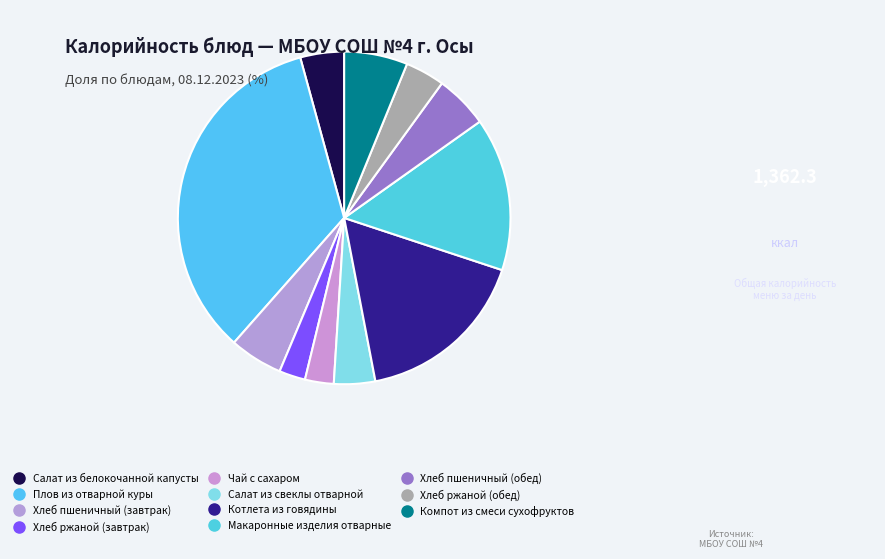

How many slices are in this pie chart?

11